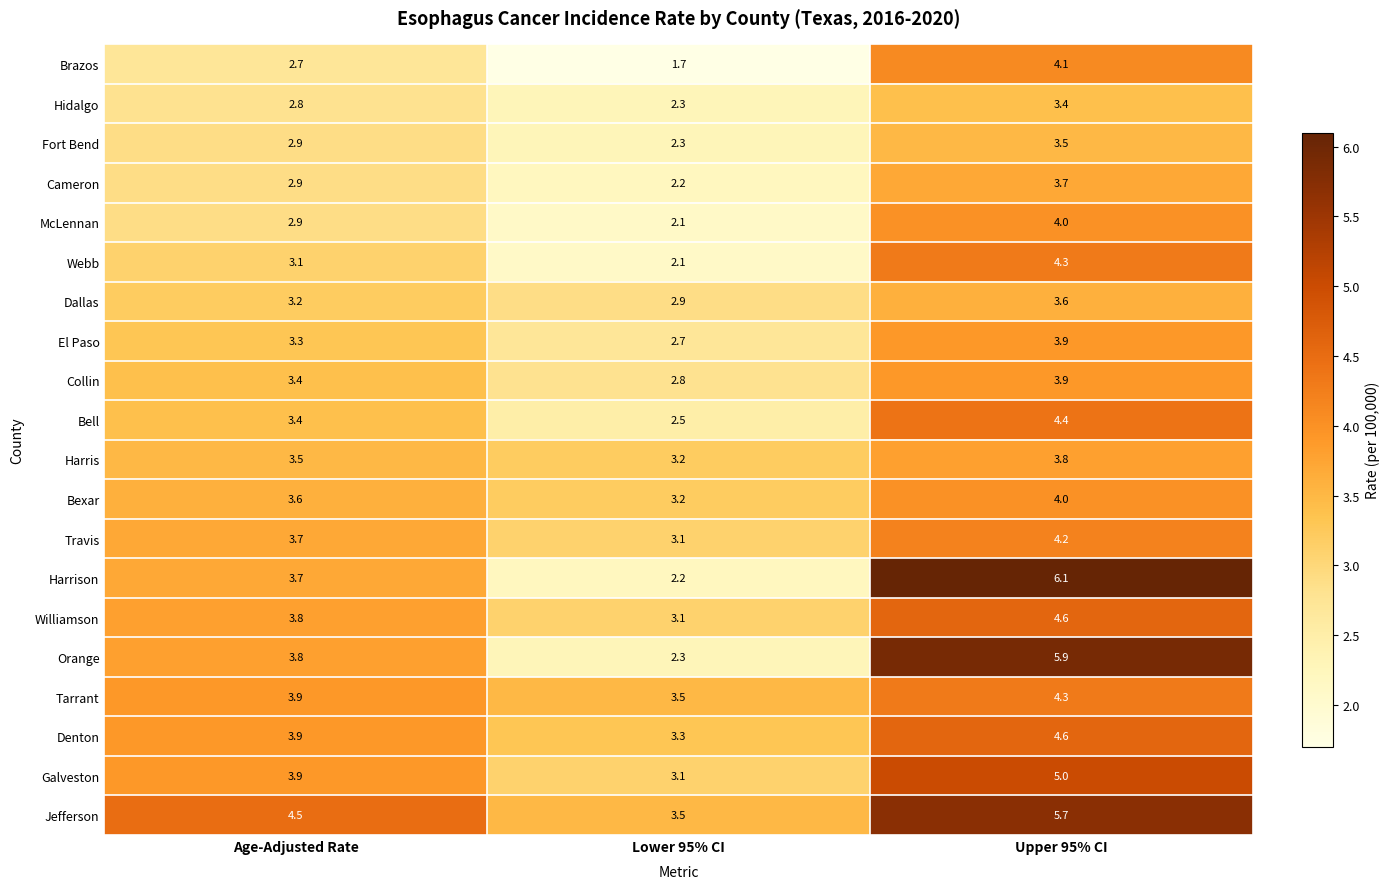

At which label is Tarrant closest to 3?

Lower 95% CI